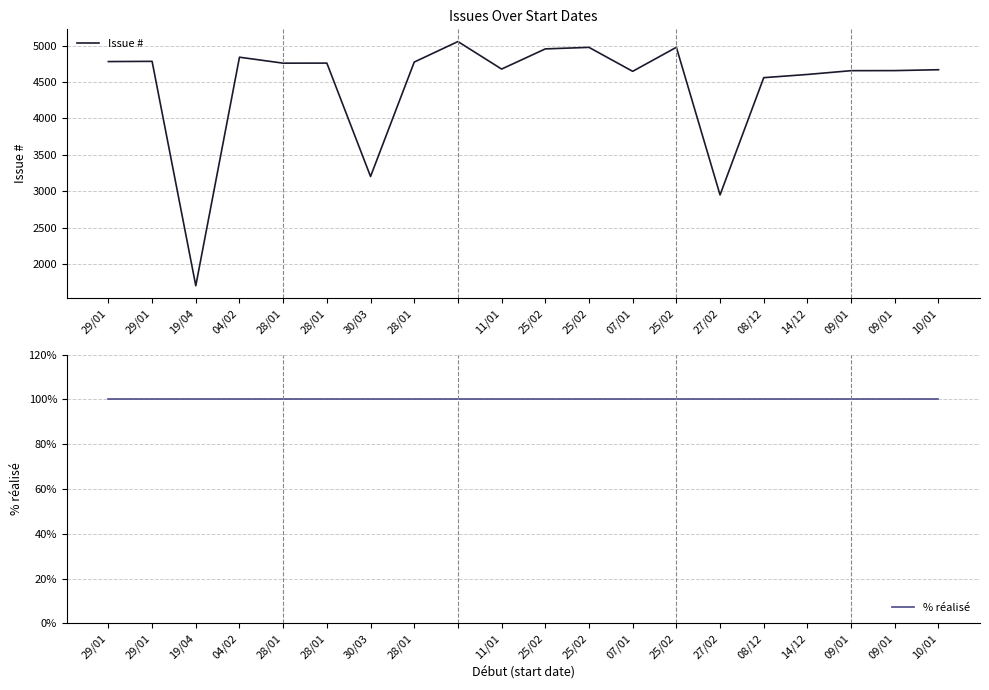

True or false: % réalisé and Issue # intersect in this chart.

False